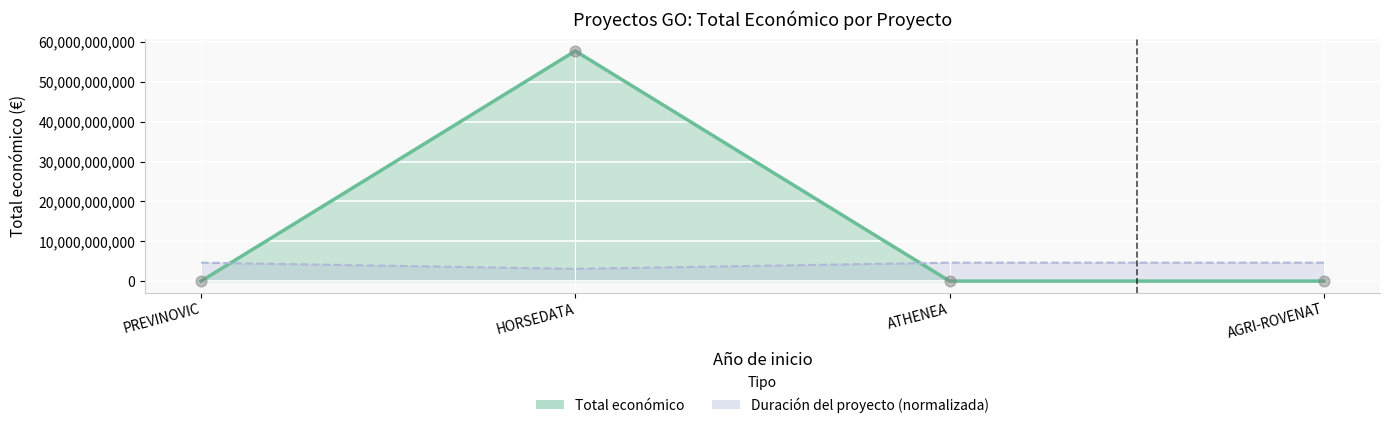

Which series contains the lowest Y value?

Total económico